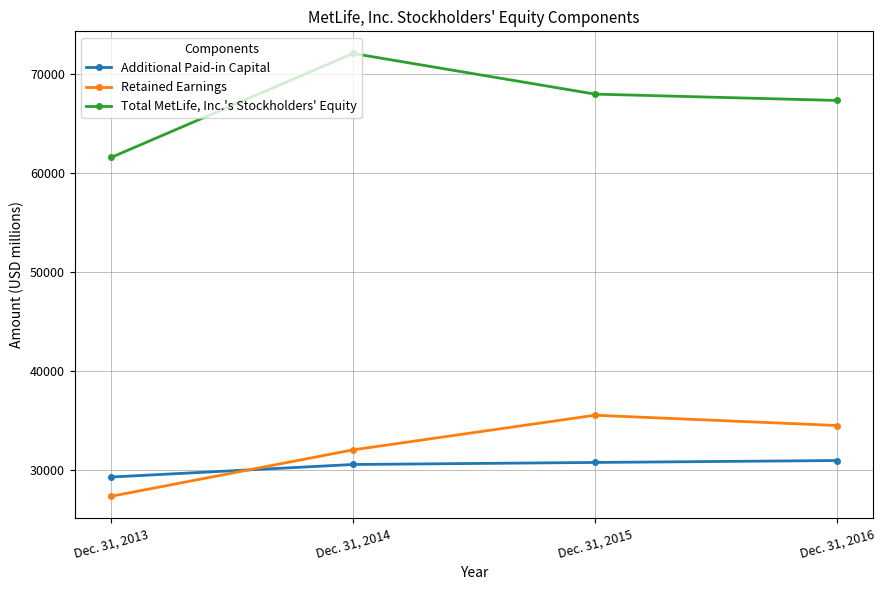

Read the Retained Earnings value at Dec. 31, 2013, to the nearest 100.

27300